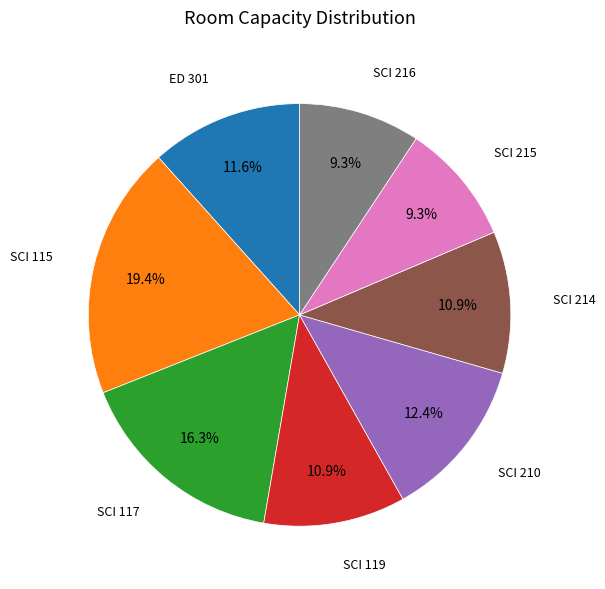

Does ED 301 represent more than half of the total?

No